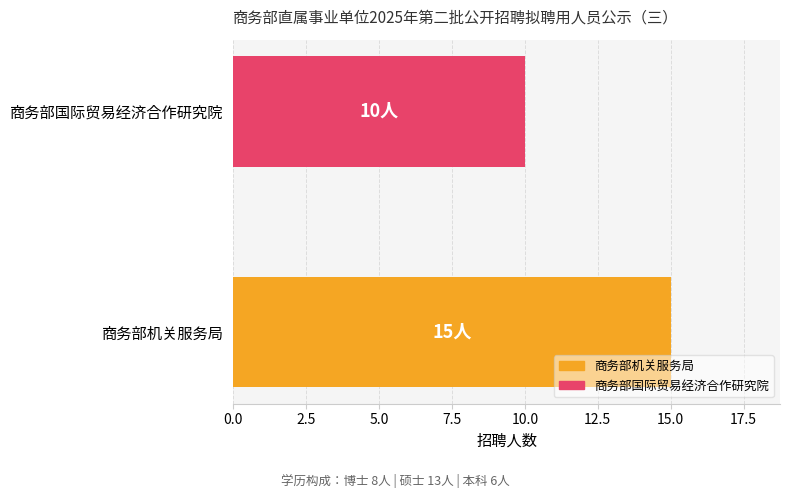

Reading top to bottom, list all the values displayed in this chart.

商务部国际贸易经济合作研究院=10	商务部机关服务局=15